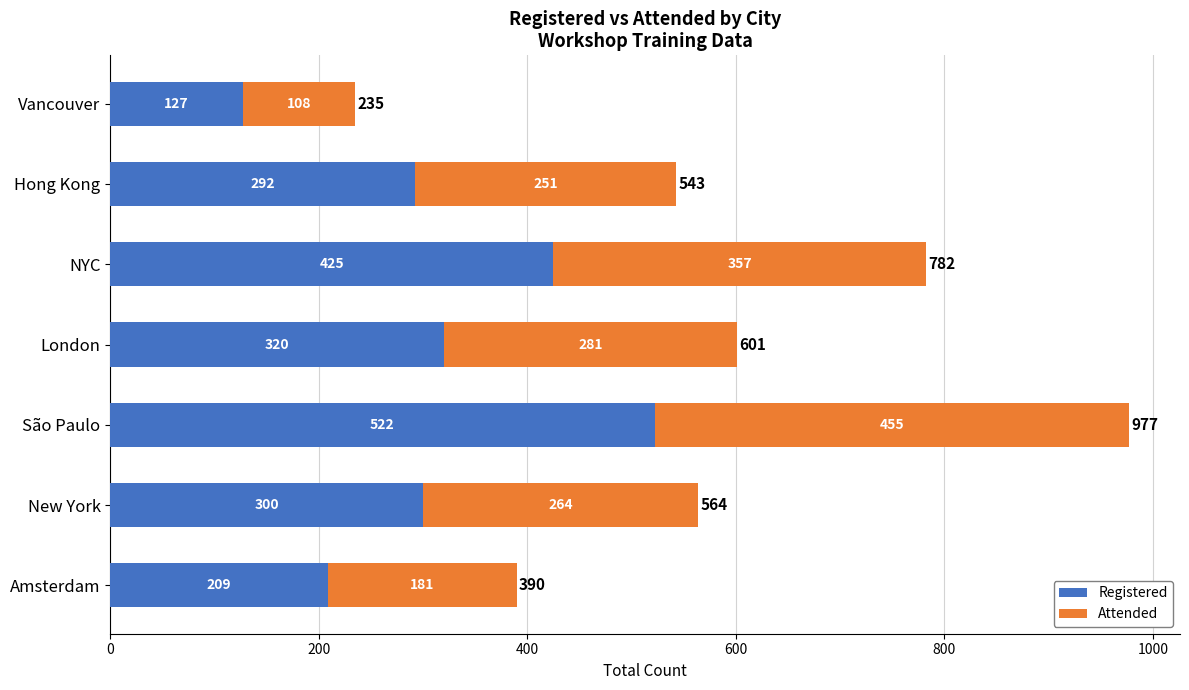

At which label does Registered reach its peak?

São Paulo